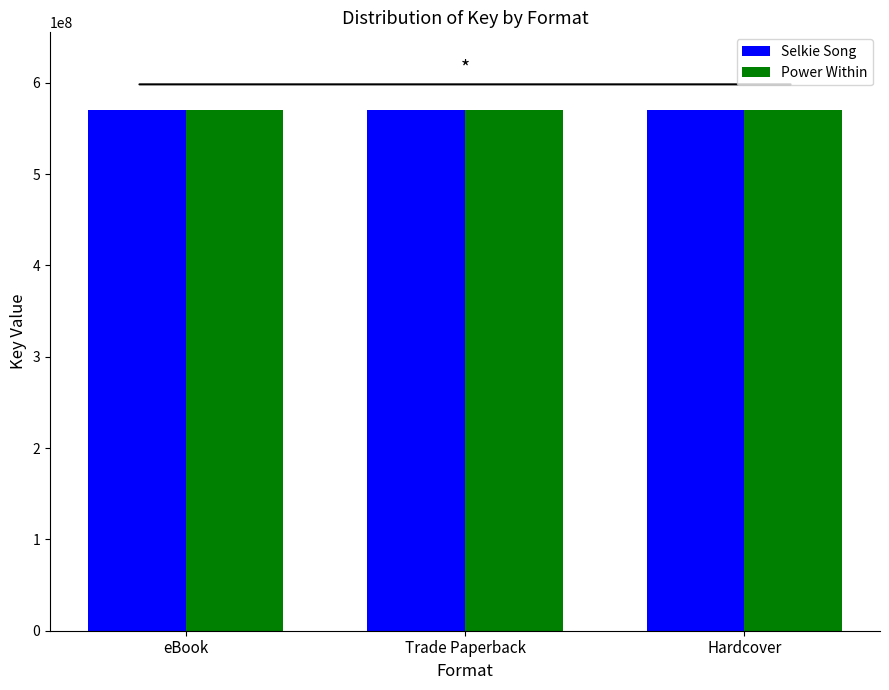

What is the total value across all series at Trade Paperback?

1139618310